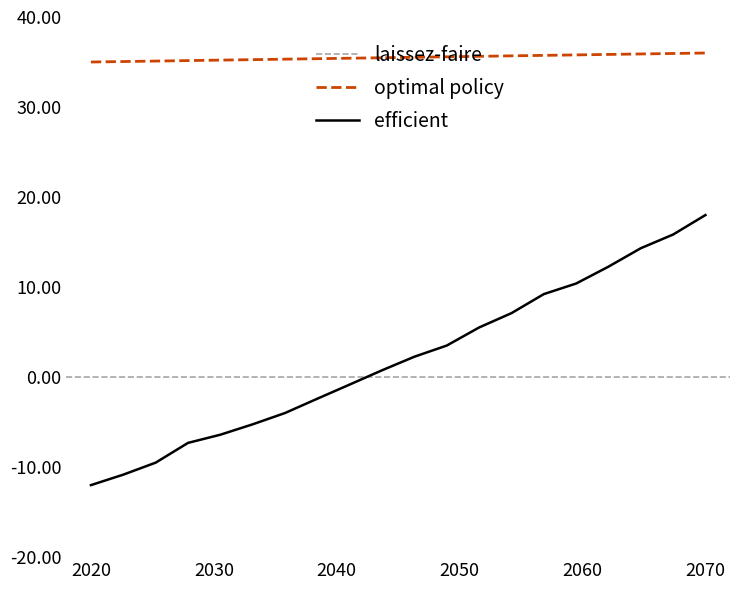

What is the minimum value shown in the chart?

-12.0